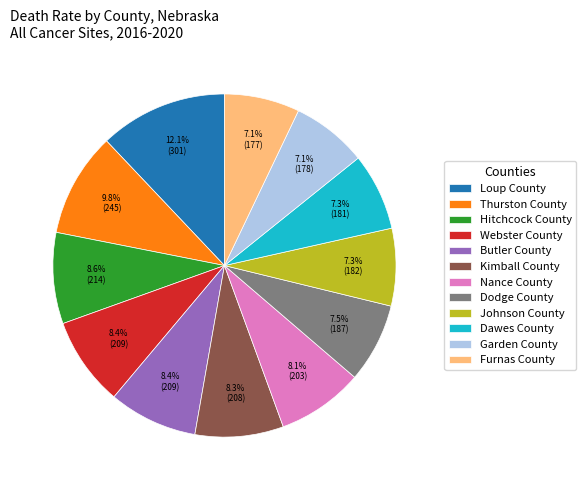

To the nearest percent, what is the average slice percentage?

8%